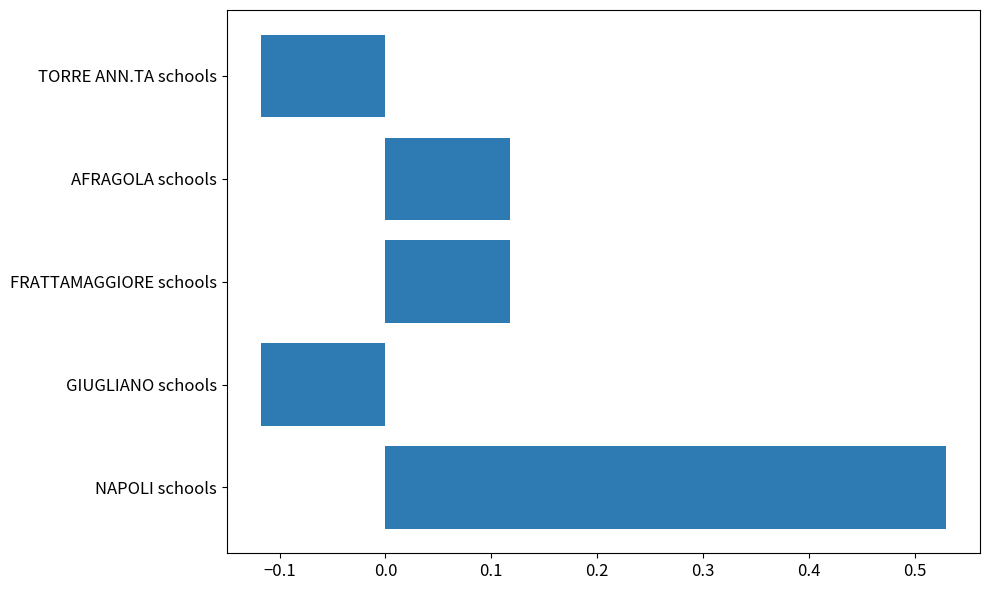

What is the change in value from NAPOLI schools to FRATTAMAGGIORE schools?

-0.4